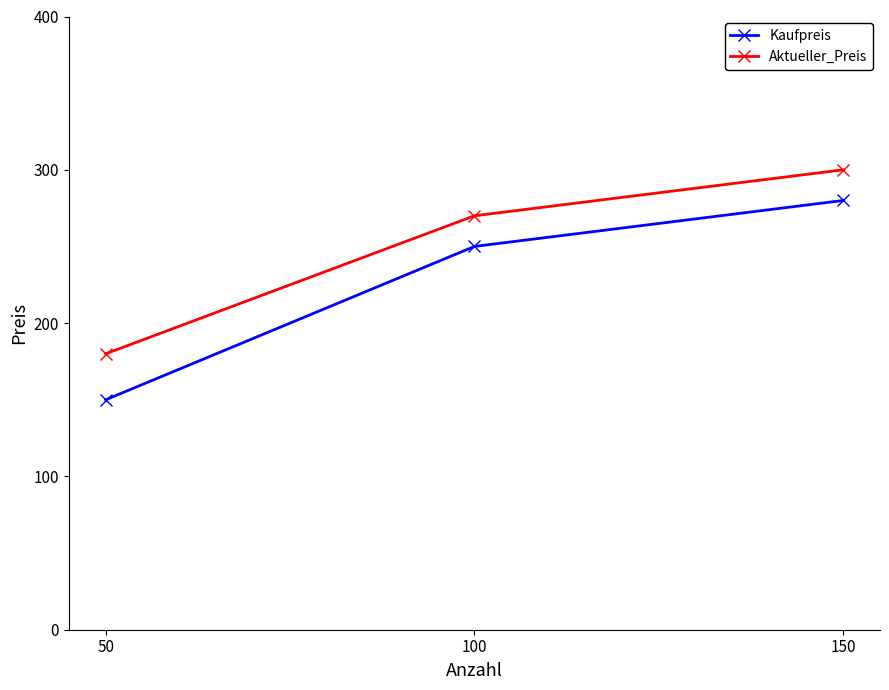

Reading left to right, list all the values displayed in this chart.

Kaufpreis: 150	250	280
Aktueller_Preis: 180	270	300